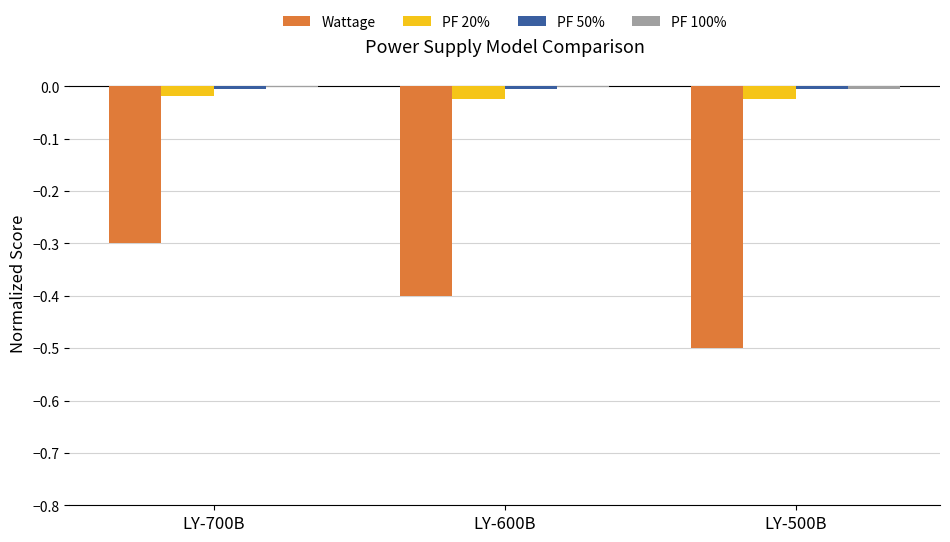

At which category is the sum across all series the highest?

LY-700B